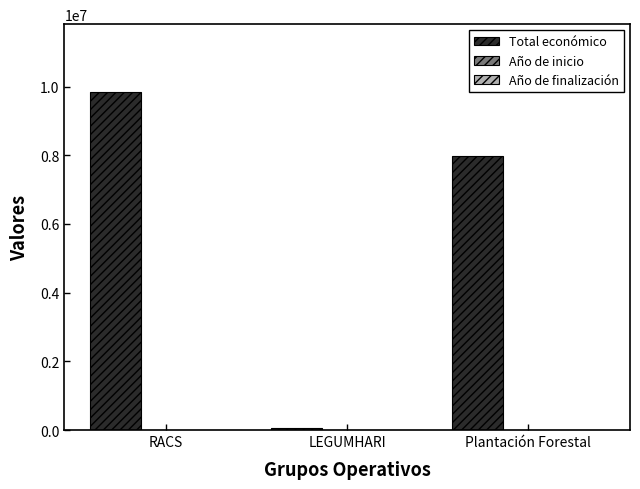

Which series has the largest total across all categories?

Total económico